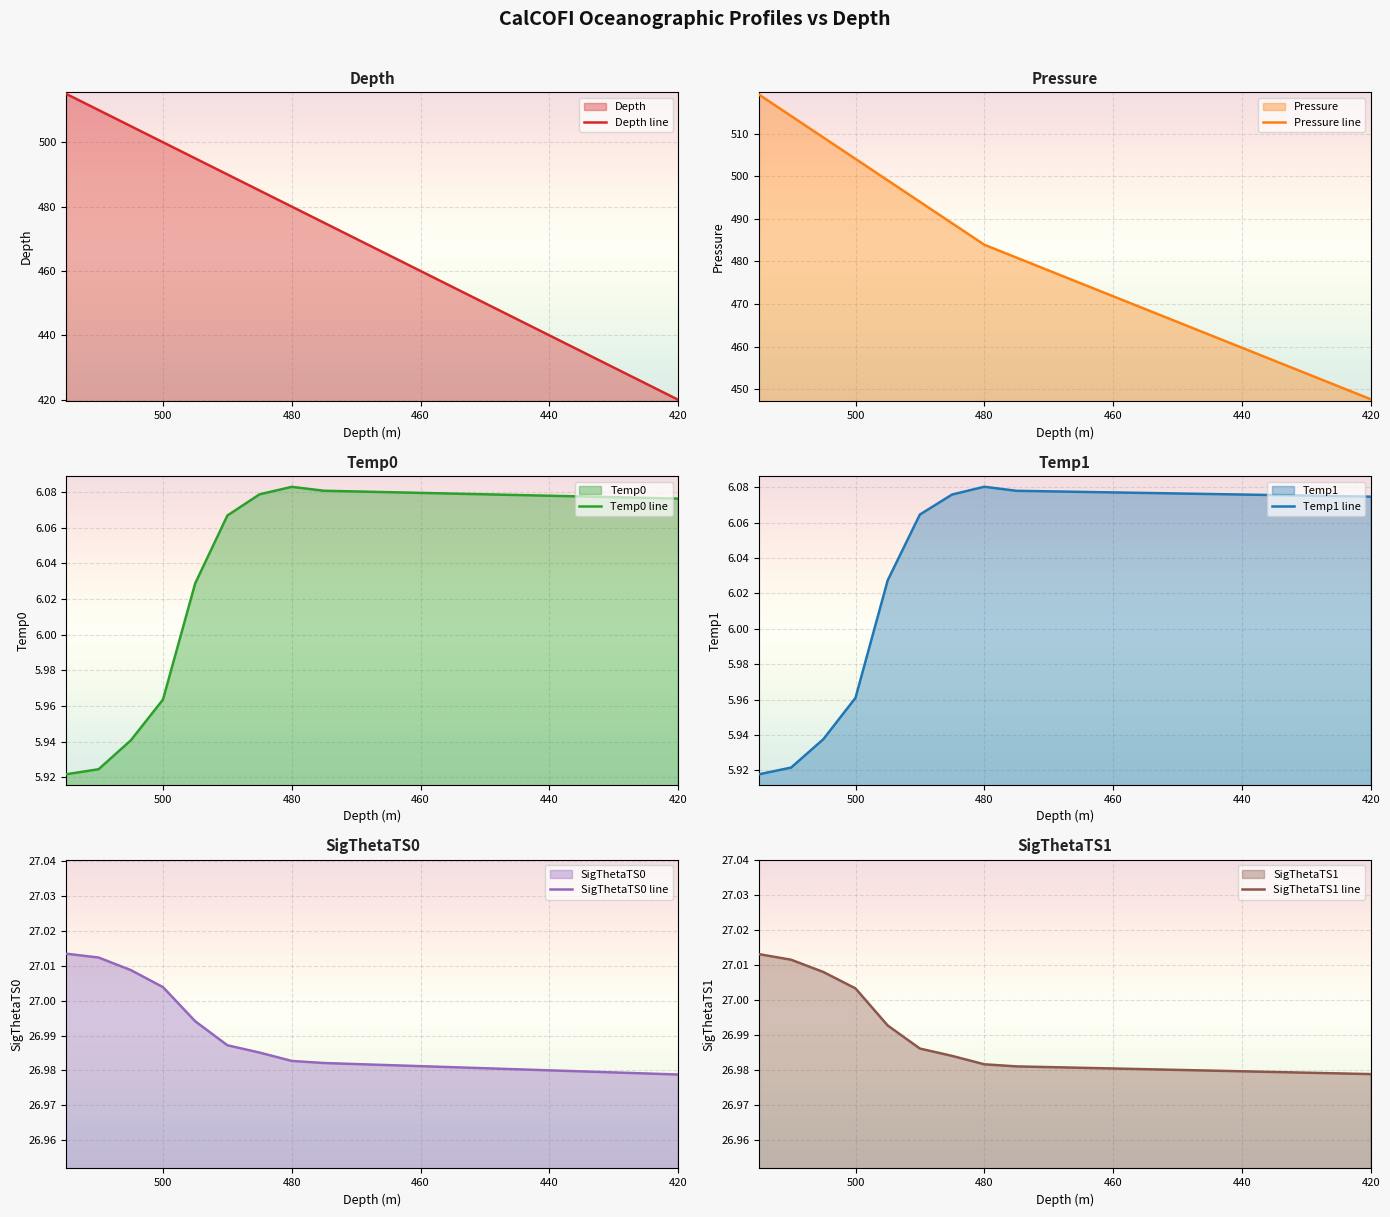

The SigThetaTS0 line series shows 8.2 at 440. True or false?

False